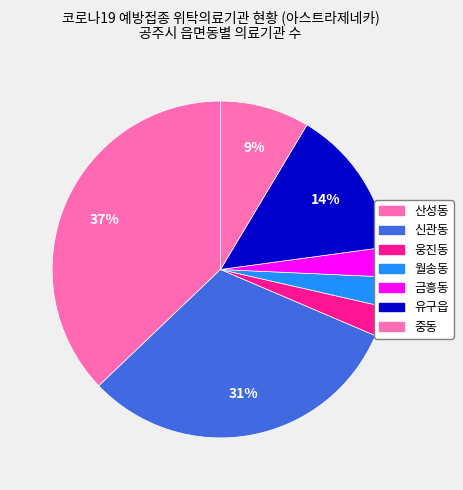

Count the number of slices in the pie.

7